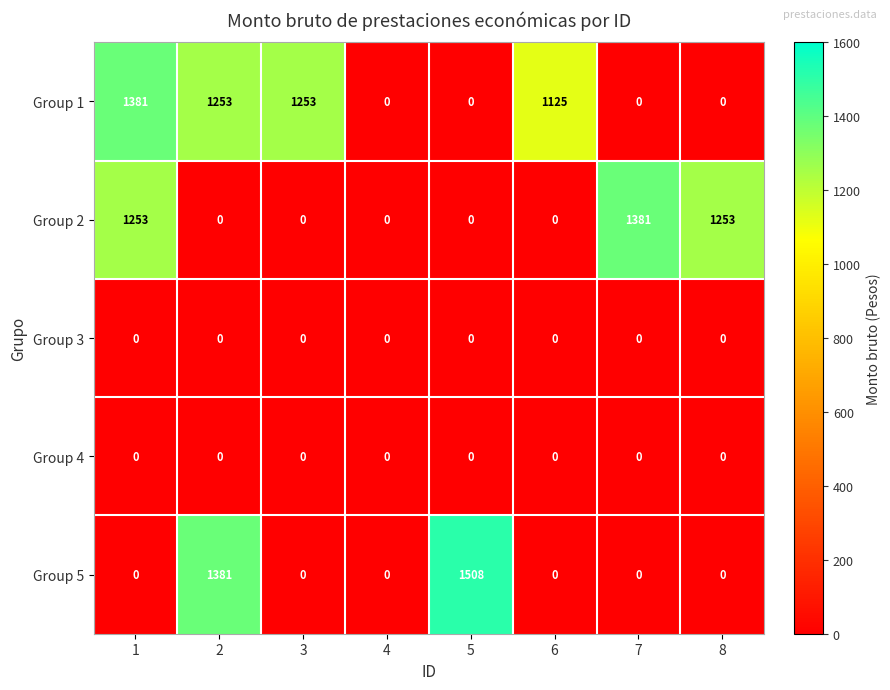

Count the number of data series in this chart.

5